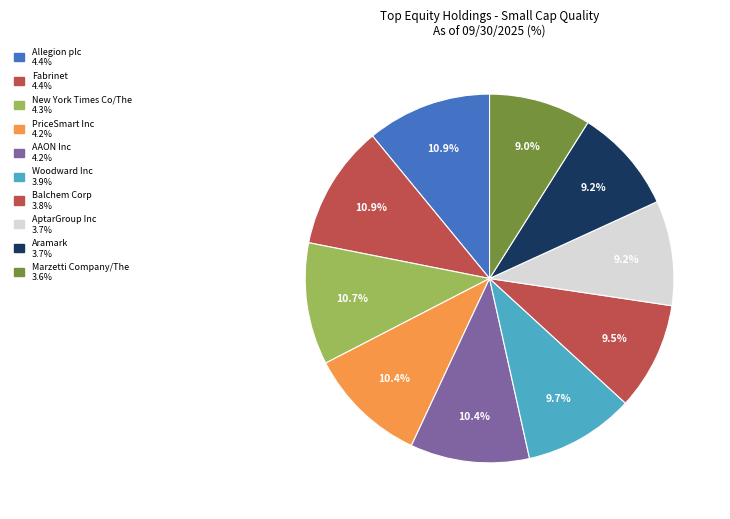

How many slices are in this pie chart?

10